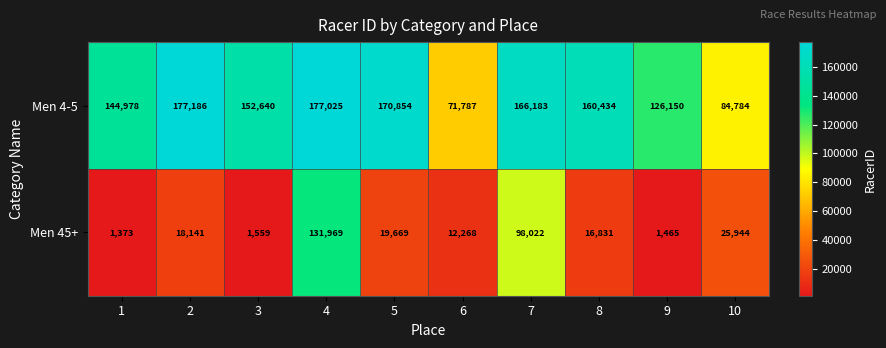

What is the difference between the maximum and second lowest values in the Men 45+ series?

130504